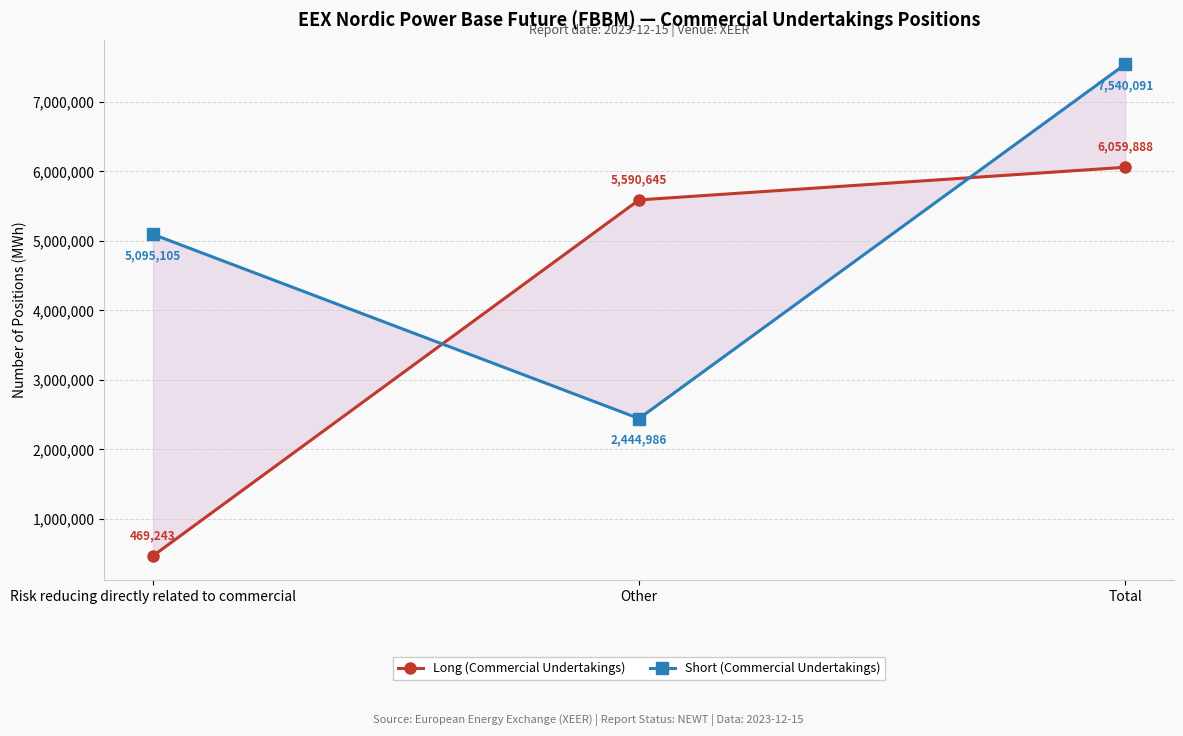

What is the sum of the Short (Commercial Undertakings) values at Risk reducing directly related to commercial and Other?

7540091